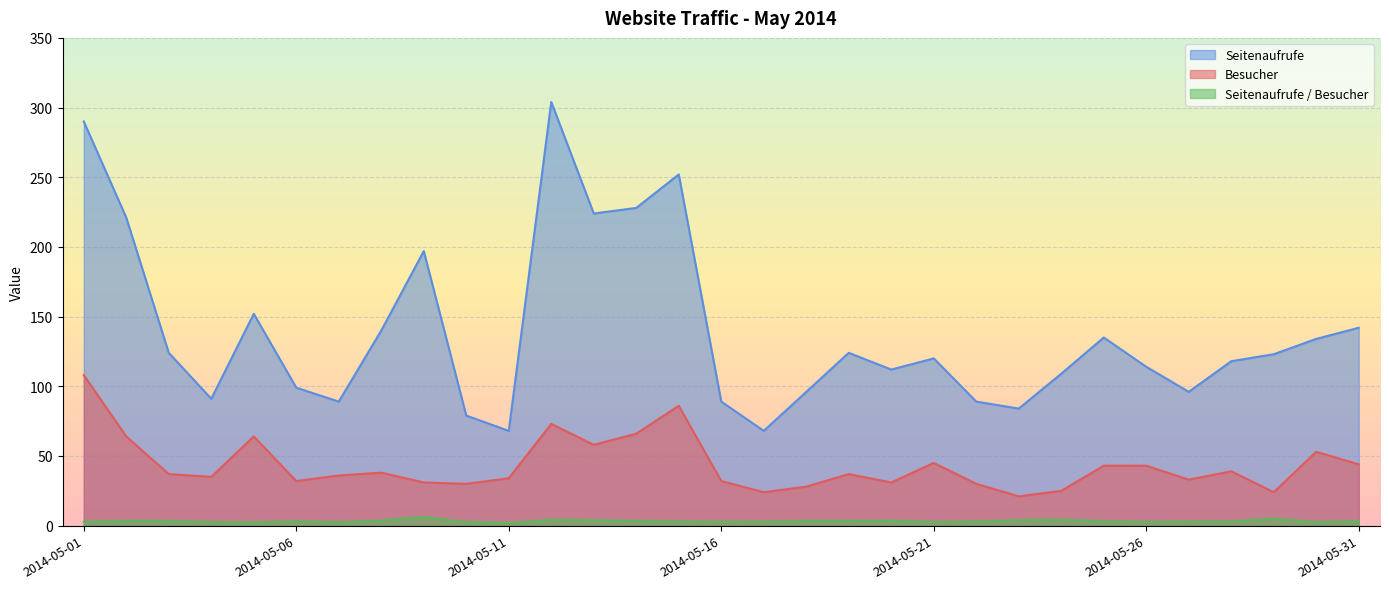

What is the value of the Seitenaufrufe point at the 4th from the left?

91.0